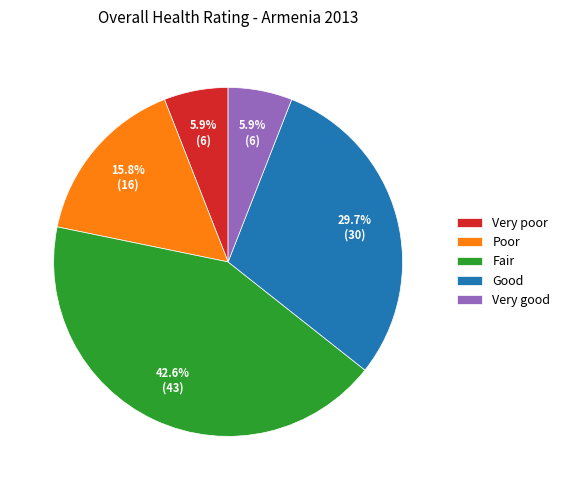

To the nearest percent, what is the difference between the largest and smallest slice percentages?

37%